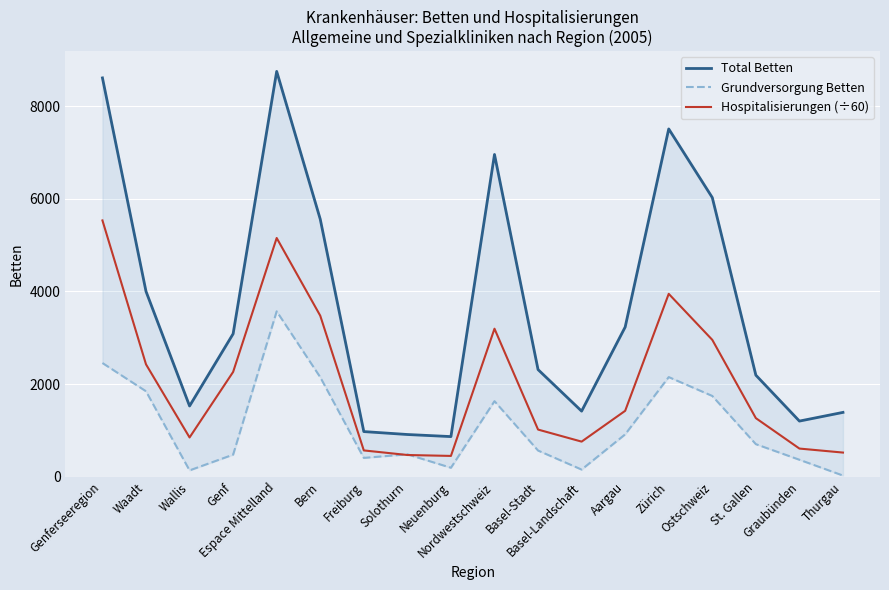

What is the smallest value displayed?

24.0